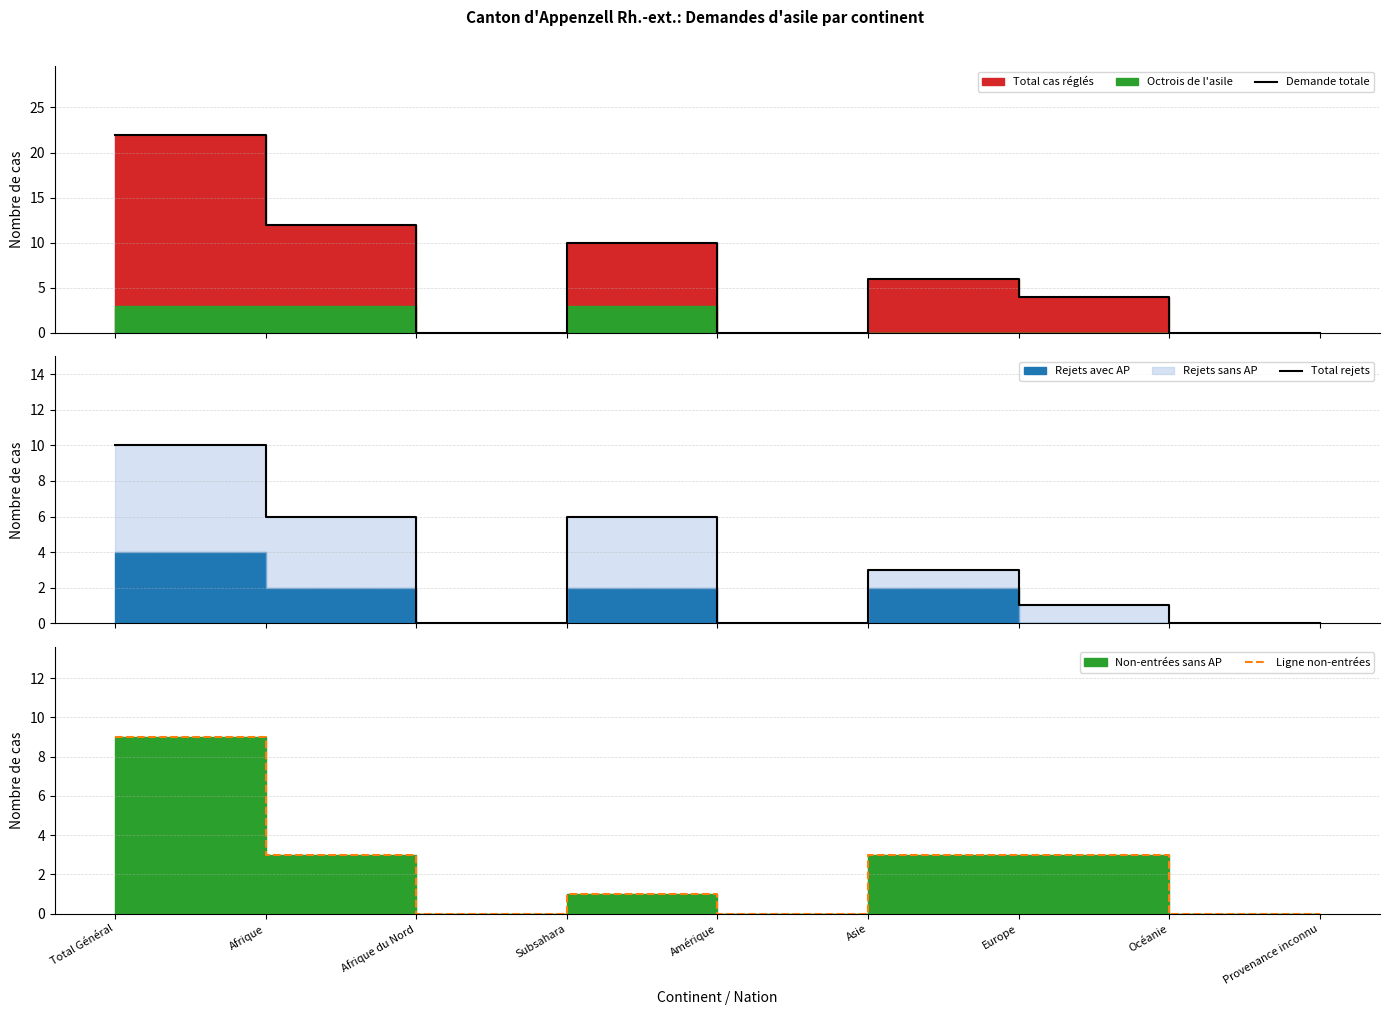

At which label does Ligne non-entrées first exceed 1?

Total Général